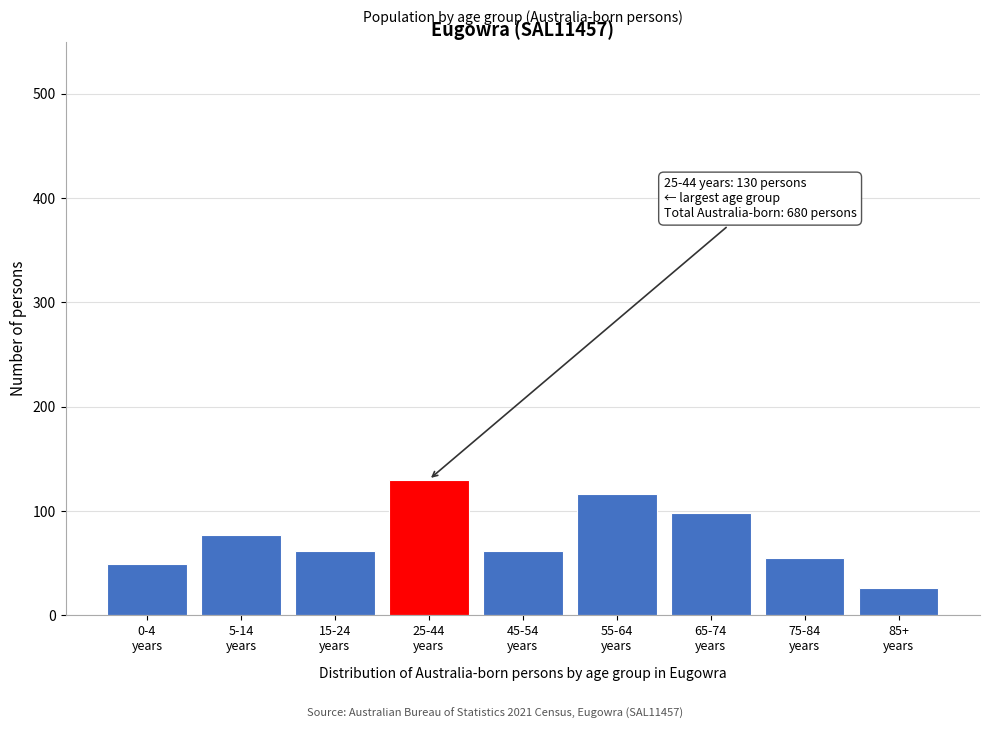

Reading left to right, what are all the values shown in this chart?

49	77	62	130	62	116	98	55	26